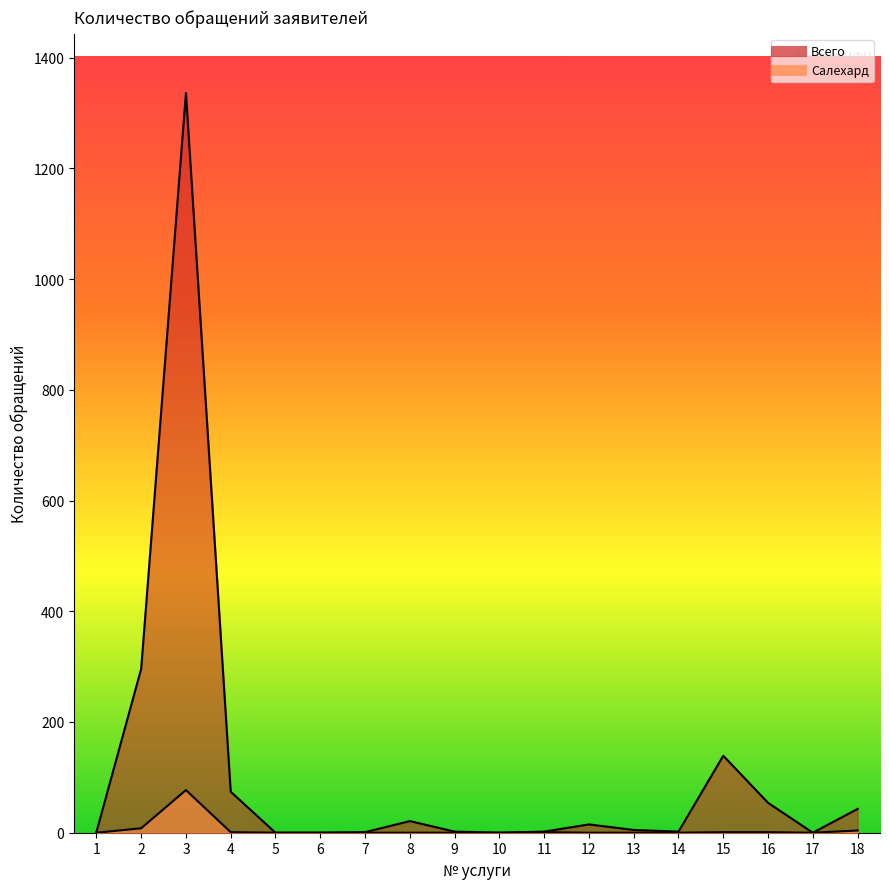

At 7, list the series in order from largest to smallest.

Всего, Салехард